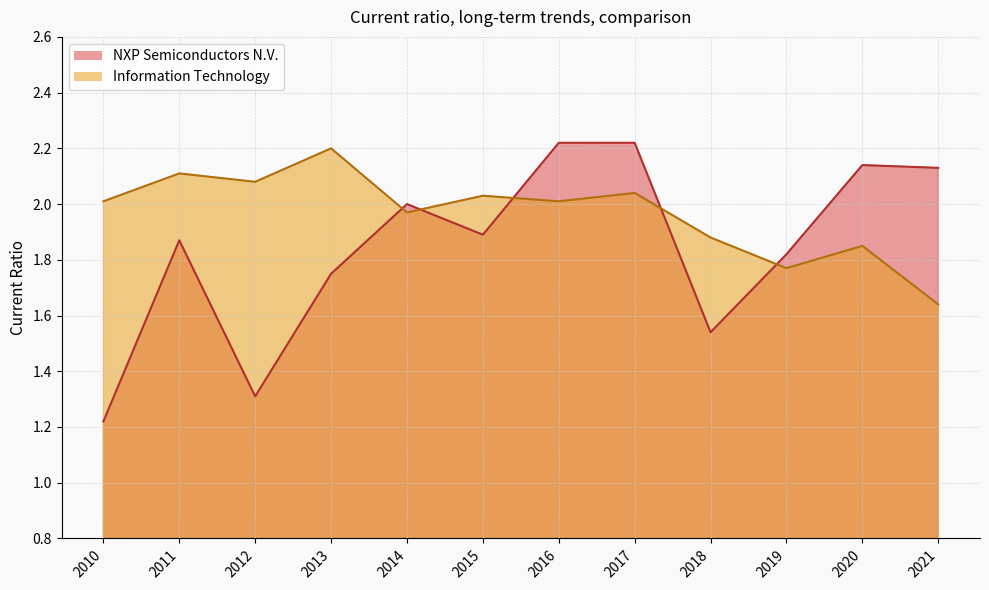

What is the sum of all Information Technology values?

23.6